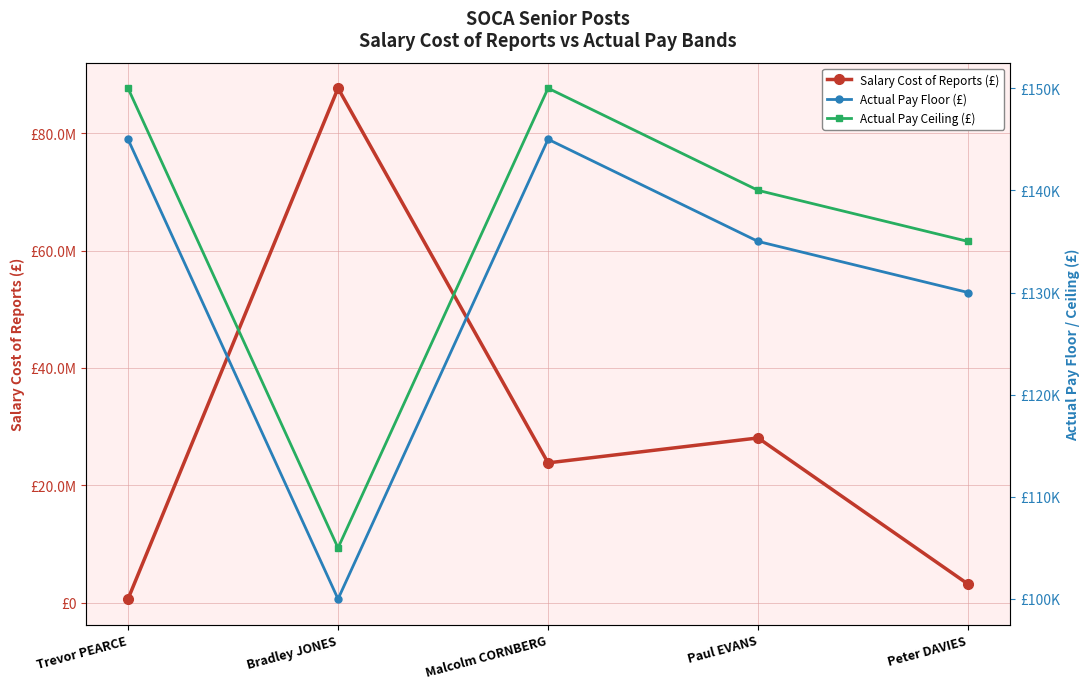

Which series has the largest range (max minus min)?

Salary Cost of Reports (£)